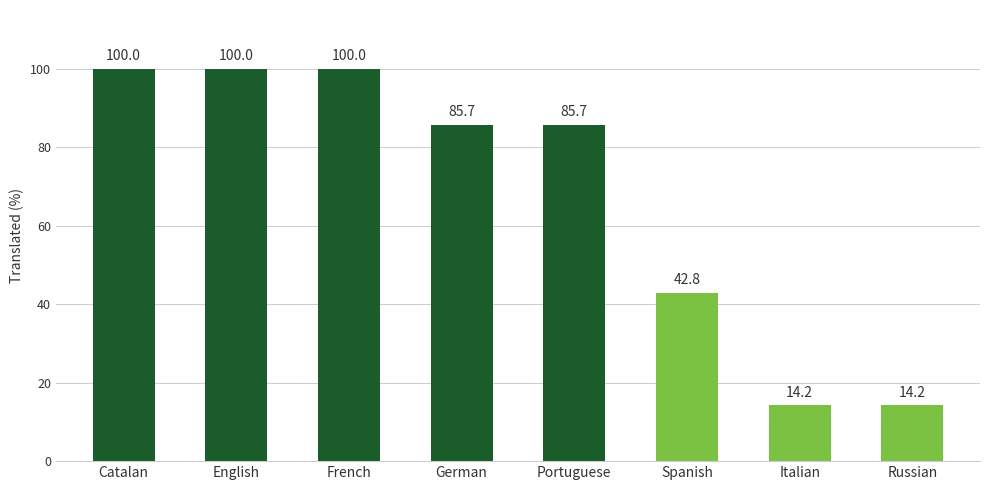

At which label does the data first exceed 85?

Catalan